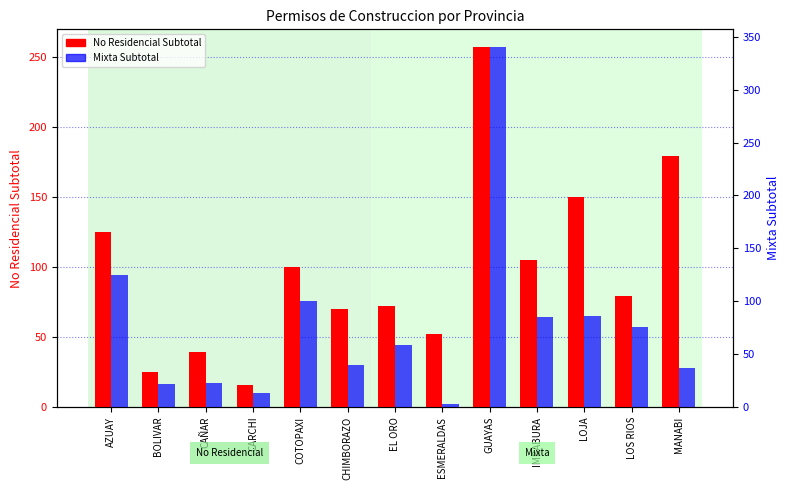

List the labels in order of Mixta Subtotal value, smallest first.

ESMERALDAS, CARCHI, BOLIVAR, CAÑAR, MANABI, CHIMBORAZO, EL ORO, LOS RIOS, IMBABURA, LOJA, COTOPAXI, AZUAY, GUAYAS